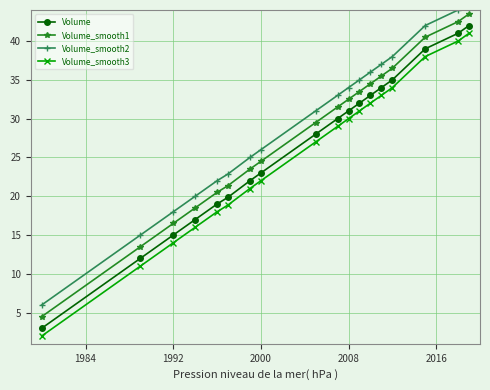

Read the Volume_smooth1 value at 2008.

32.5